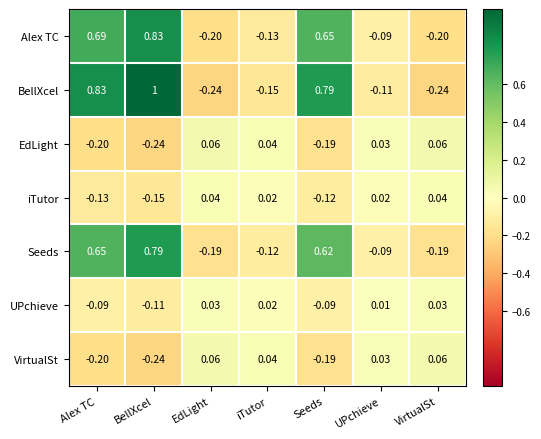

At which label does EdLight first exceed 0?

EdLight